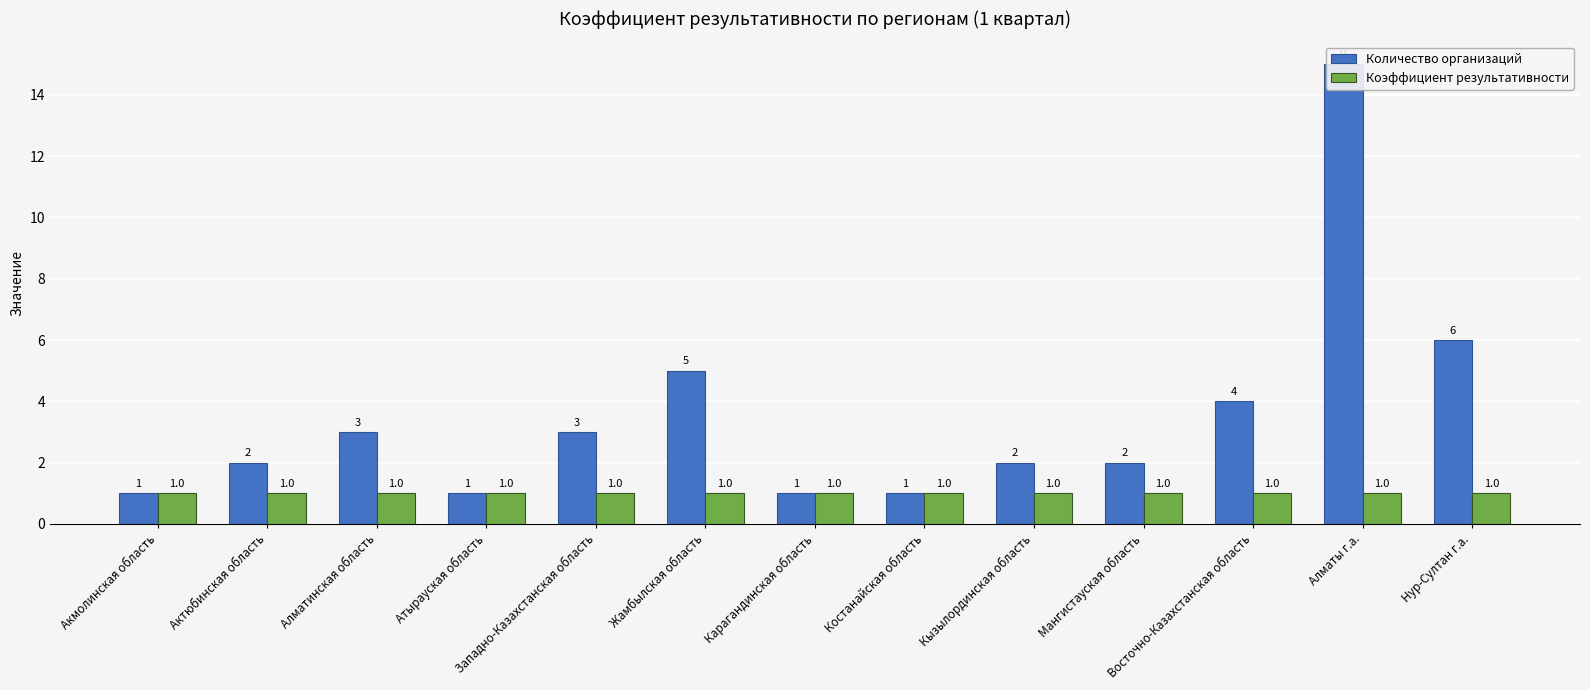

What is the label of the 4th bar from the right?

Мангистауская область